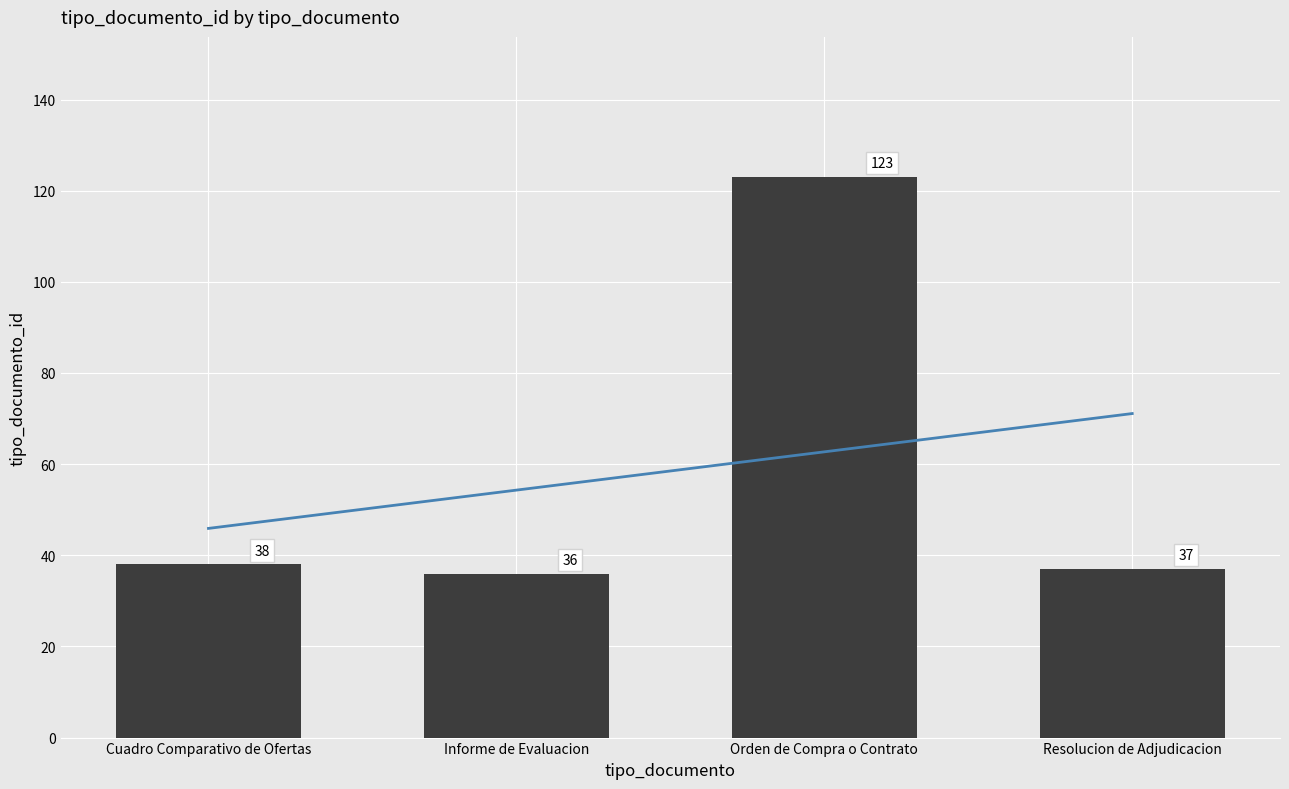

How many bars are there in total?

4